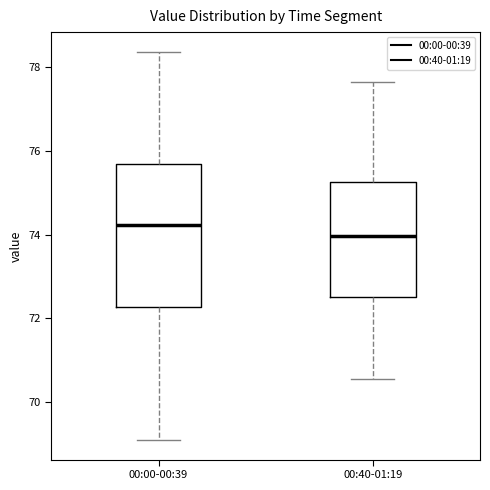

Reading left to right, read every box against the y-axis: the position of its median line, the range the box covers, and the ends of its whiskers. The values are not printed on the chart, so give them approximately, as read against the axis.

00:00-00:39: median 74.2, box 72.2 to 75.6, whiskers 69.0 to 78.4
00:40-01:19: median 74.0, box 72.6 to 75.2, whiskers 70.6 to 77.6